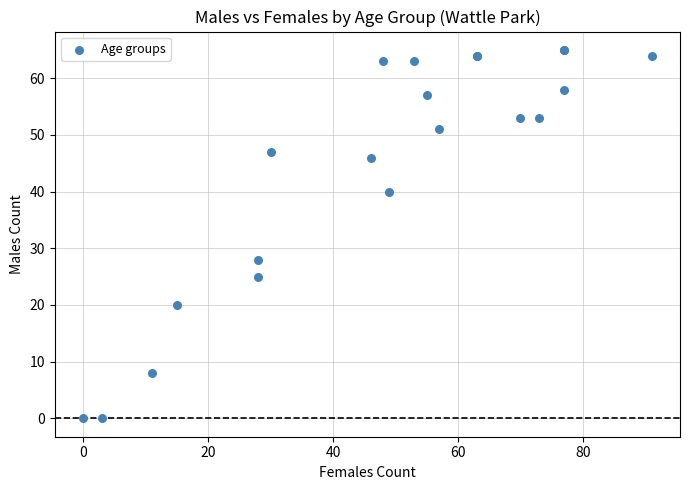

What Y value in the scatter plot is closest to 32?

28